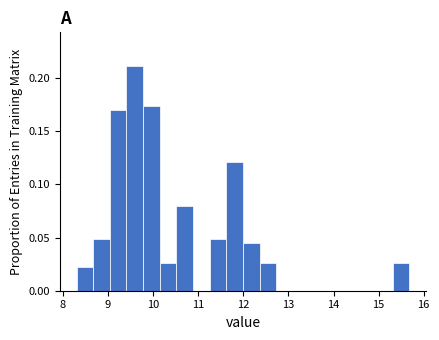

Around what value on the x-axis is the tallest bar? Give the approximate position of its centre, as read against the axis.

9.6